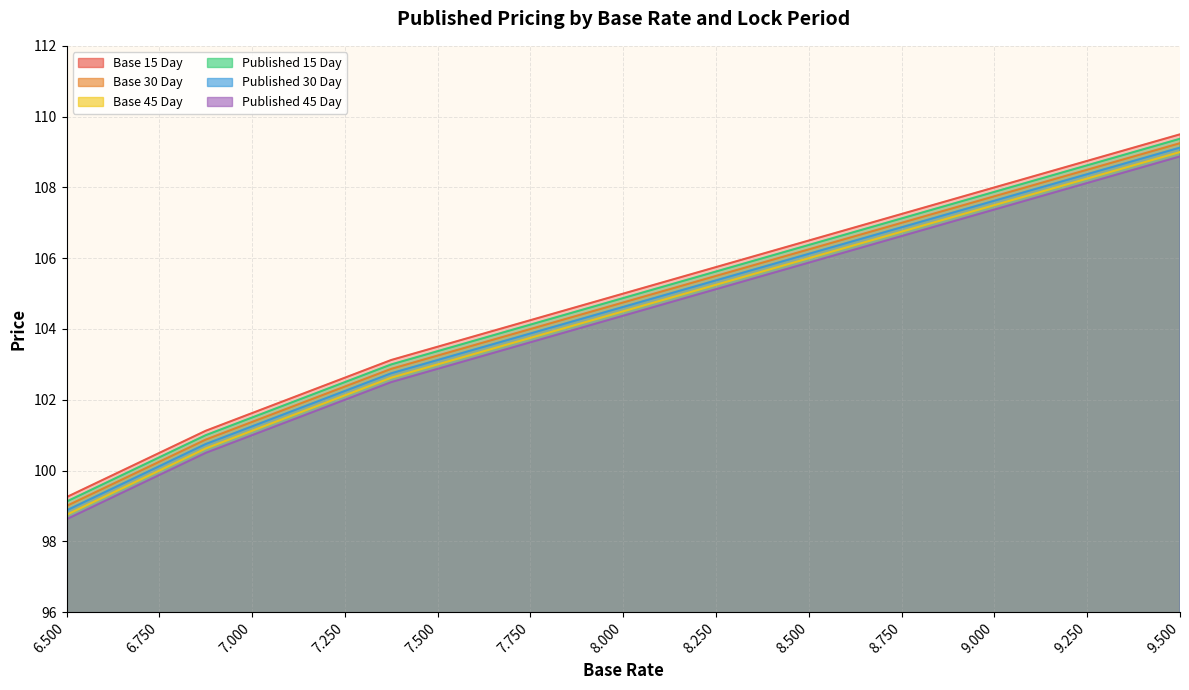

How many data points in Base 45 Day are less than 104?

11